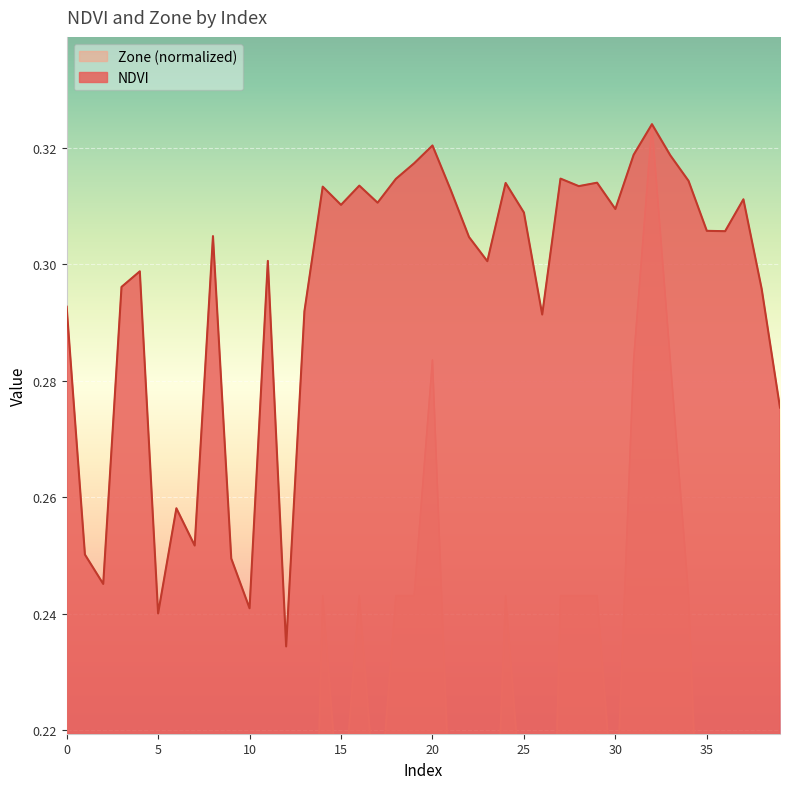

What is the sum of the NDVI values at 32 and 4?

0.6